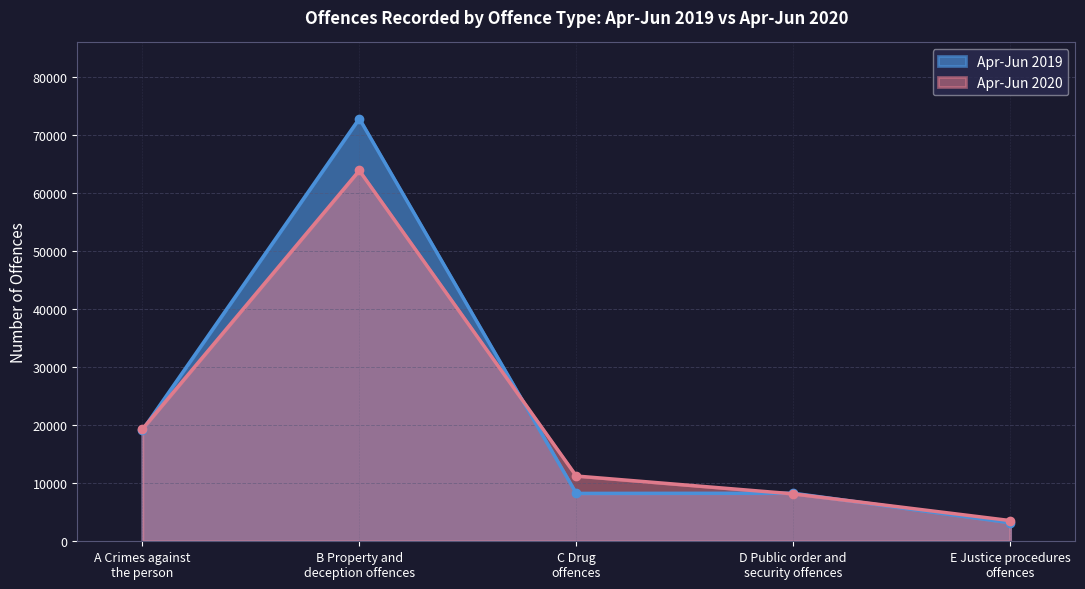

What is the value of the Apr-Jun 2020 point at the 4th from the left?

8179